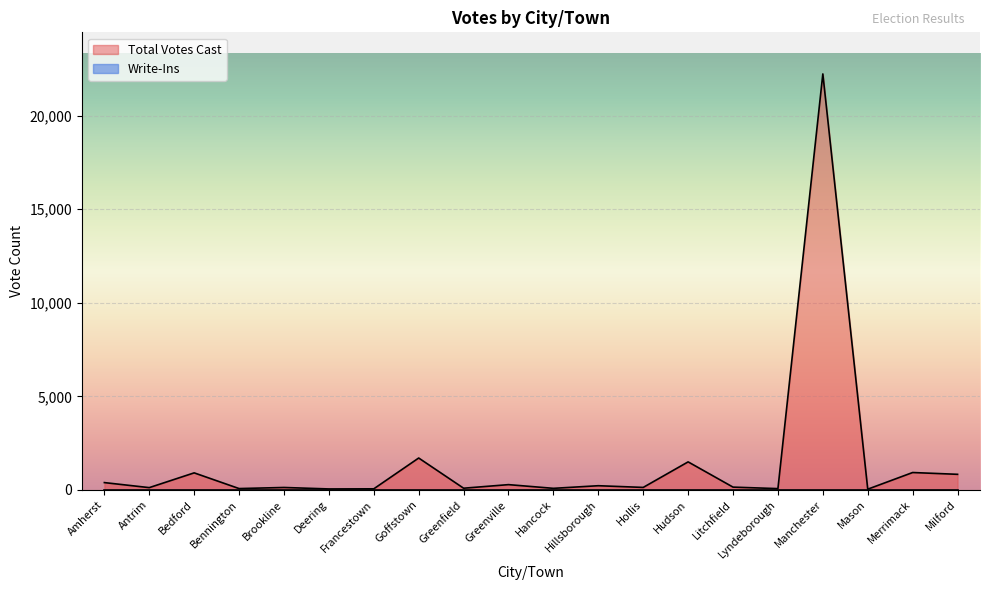

What is the label of the 5th point from the left?

Brookline